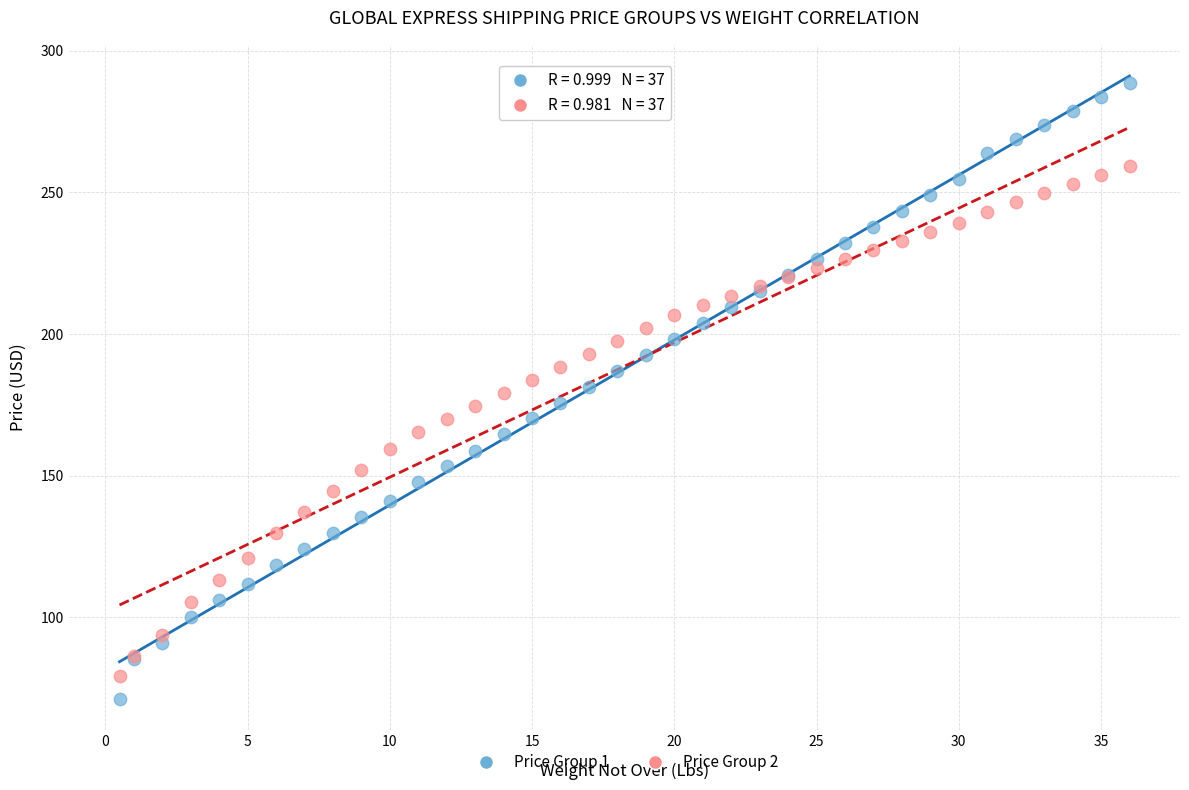

Which series has the largest Y range (max minus min)?

Price Group 1